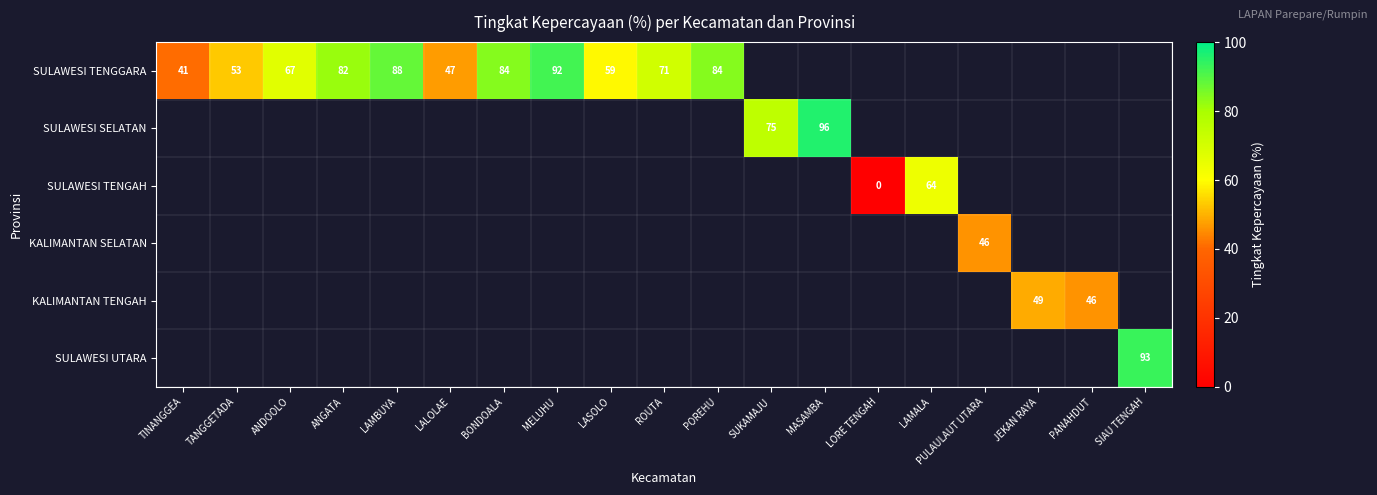

The SULAWESI TENGGARA series shows 109 at BONDOALA. True or false?

False